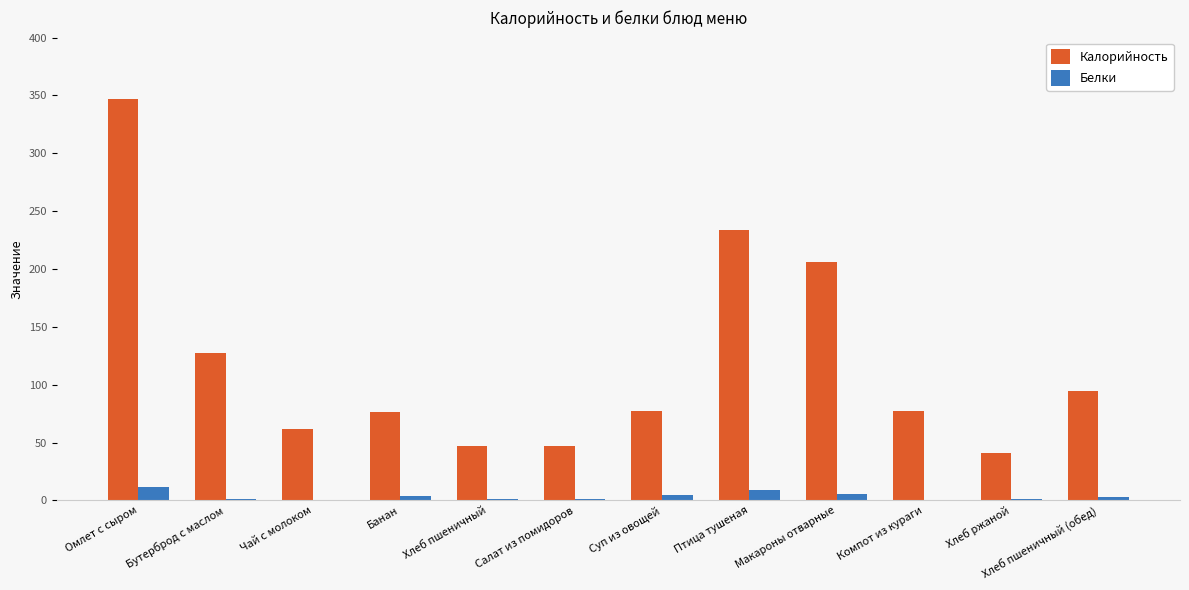

The value of Калорийность at Хлеб пшеничный is 47.4. True or false?

True